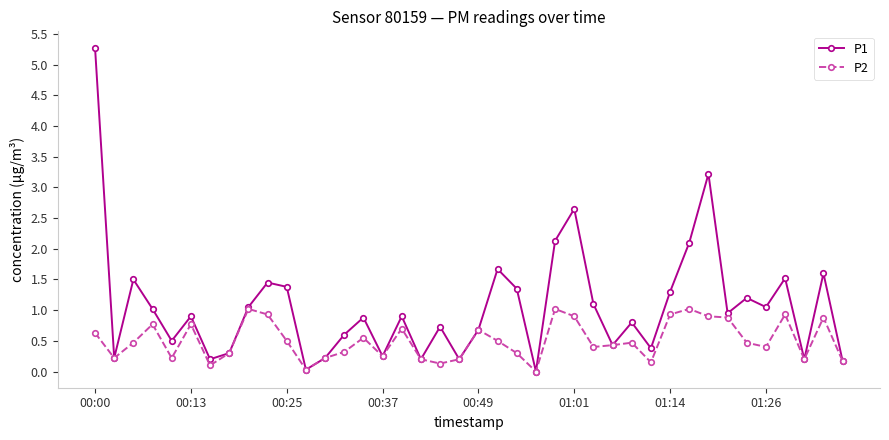

What is the value of the P1 point at the 28th from the left?

0.4